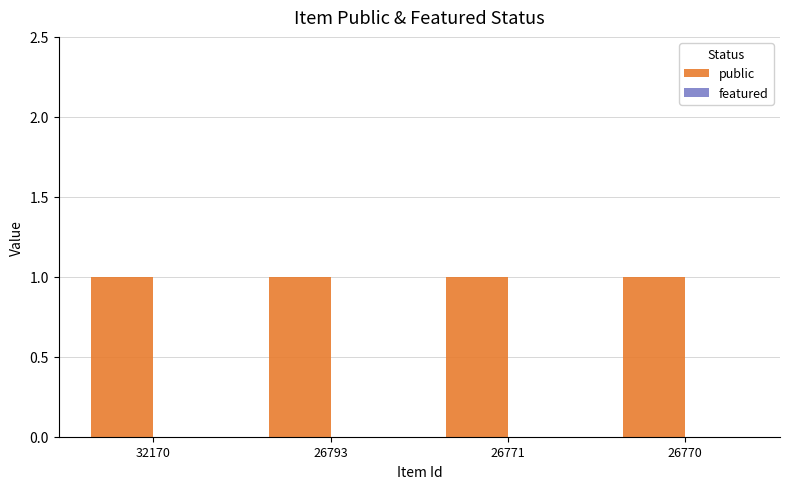

List the labels in order of featured value, largest first.

32170, 26793, 26771, 26770